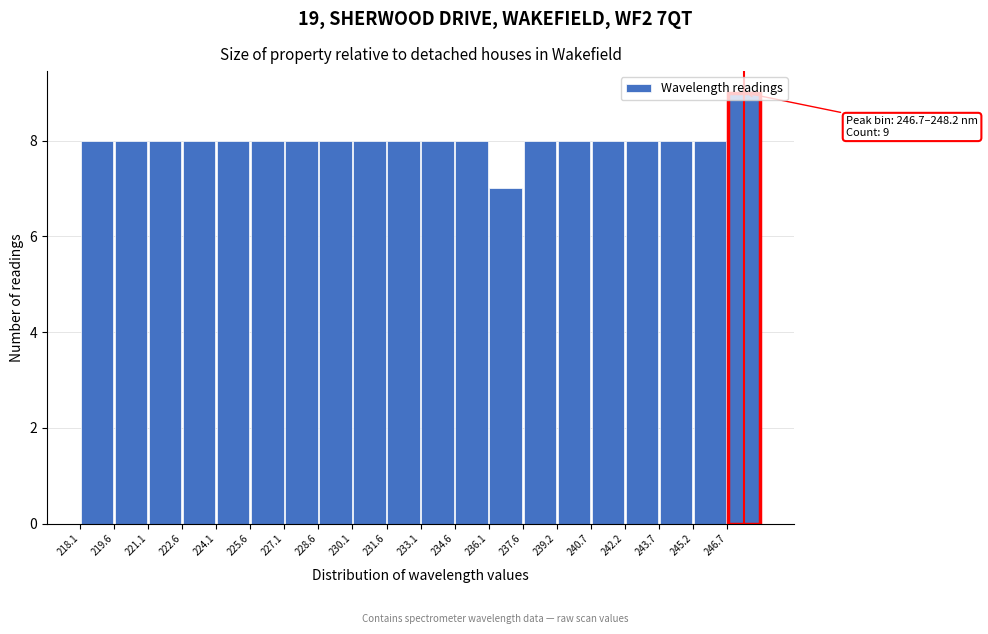

Which range on the x-axis has the tallest bar?

246.6 to 248.2